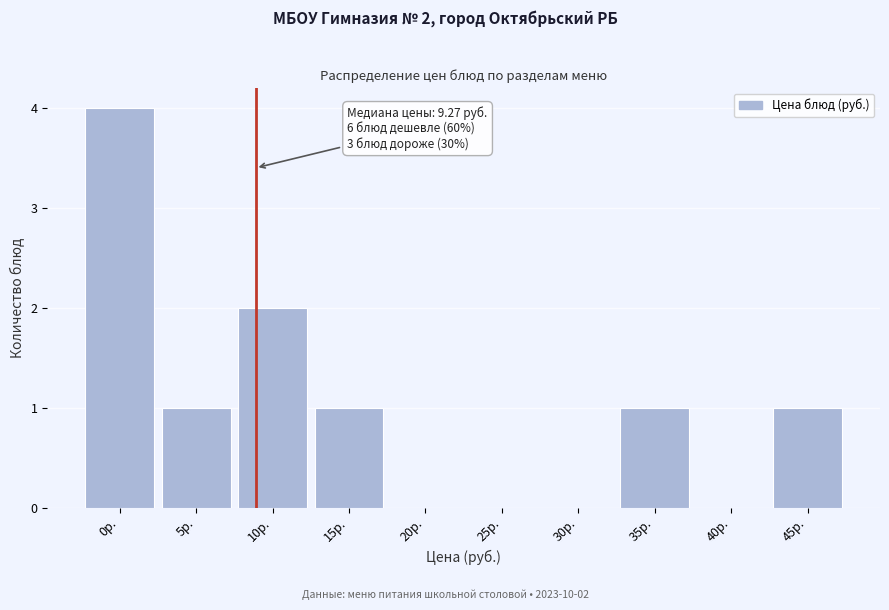

Reading left to right, transcribe all the data shown in this chart.

0р.=4	5р.=1	10р.=2	15р.=1	20р.=0	25р.=0	30р.=0	35р.=1	40р.=0	45р.=1